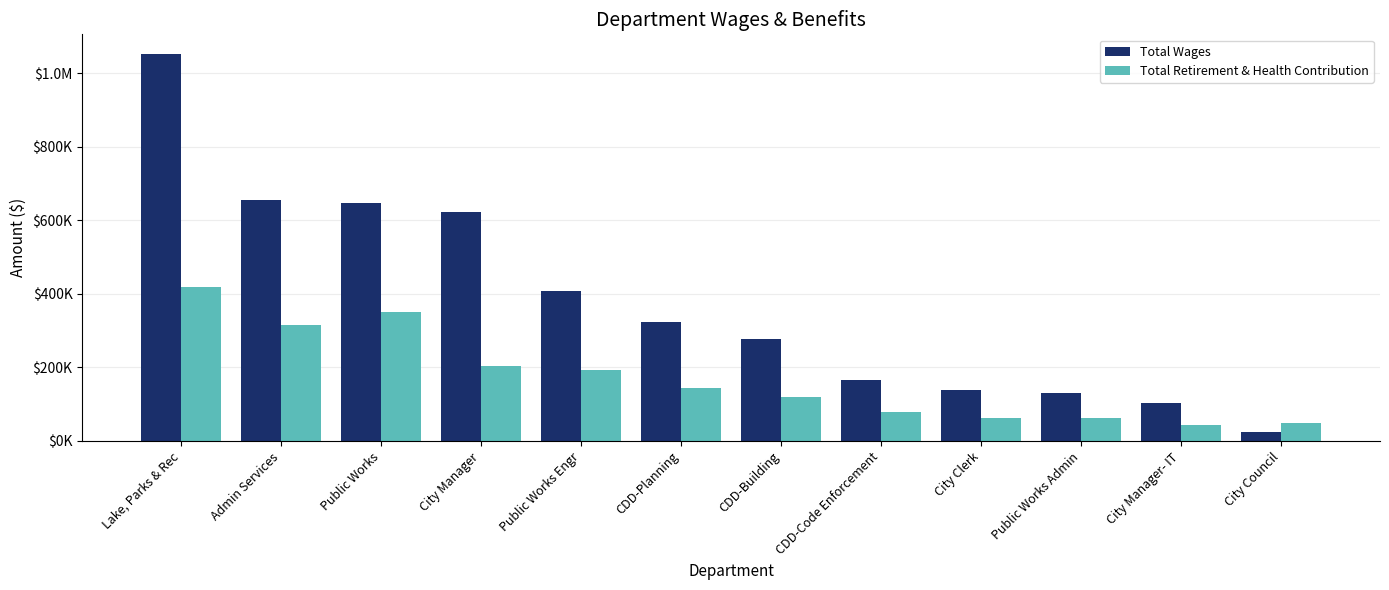

At which label does Total Wages first exceed 324550?

Lake, Parks & Rec